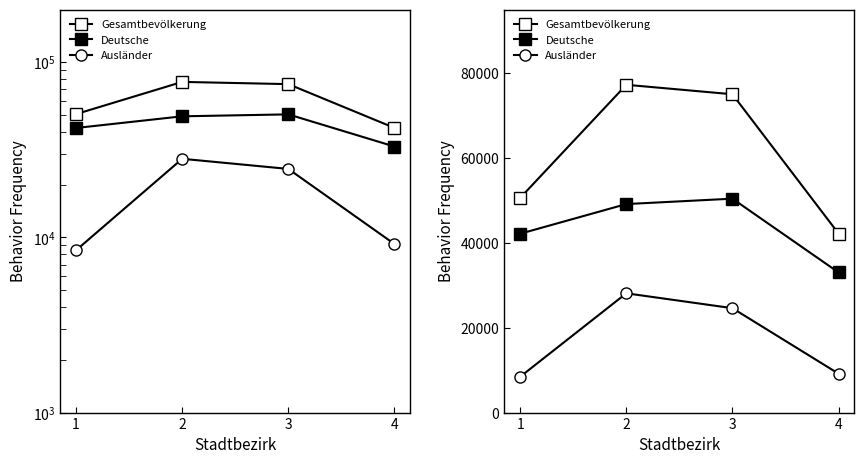

How many values in the Ausländer series are below 24611?

2